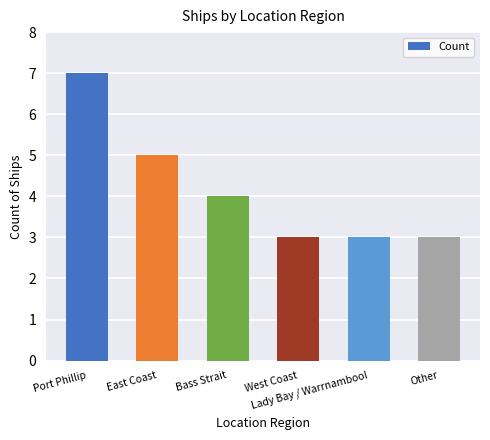

Are the bars horizontal?

No